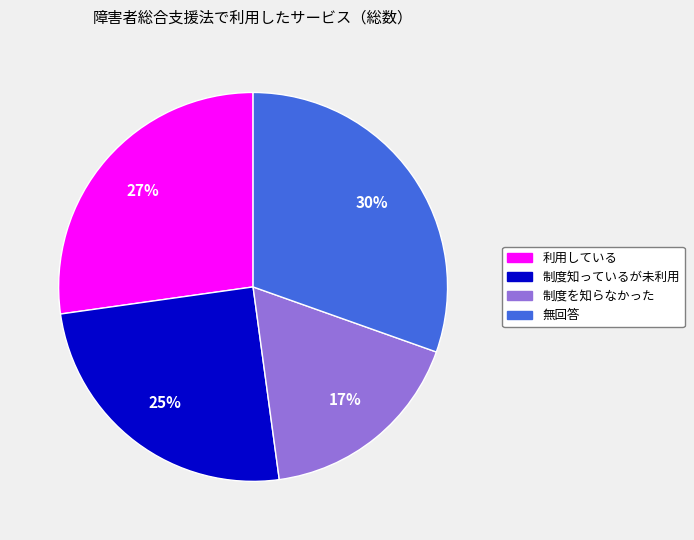

To the nearest percent, what is the difference between the largest and smallest slice percentages?

13%